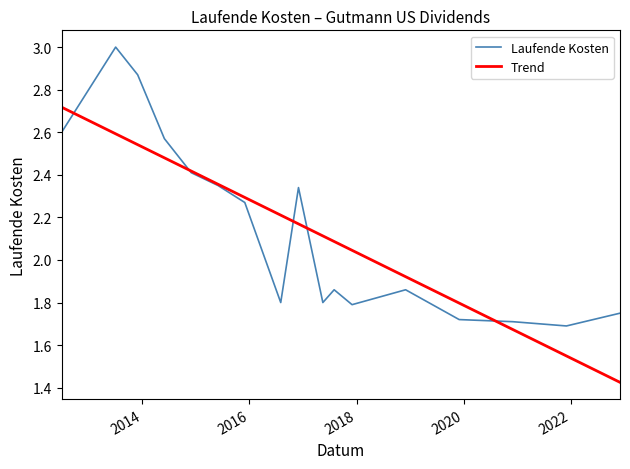

Rank the series by their maximum value, from highest to lowest.

Laufende Kosten, Trend